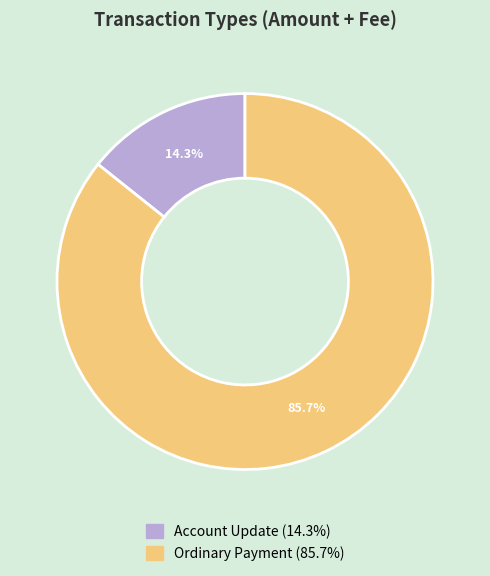

How many segments does this pie chart have?

2